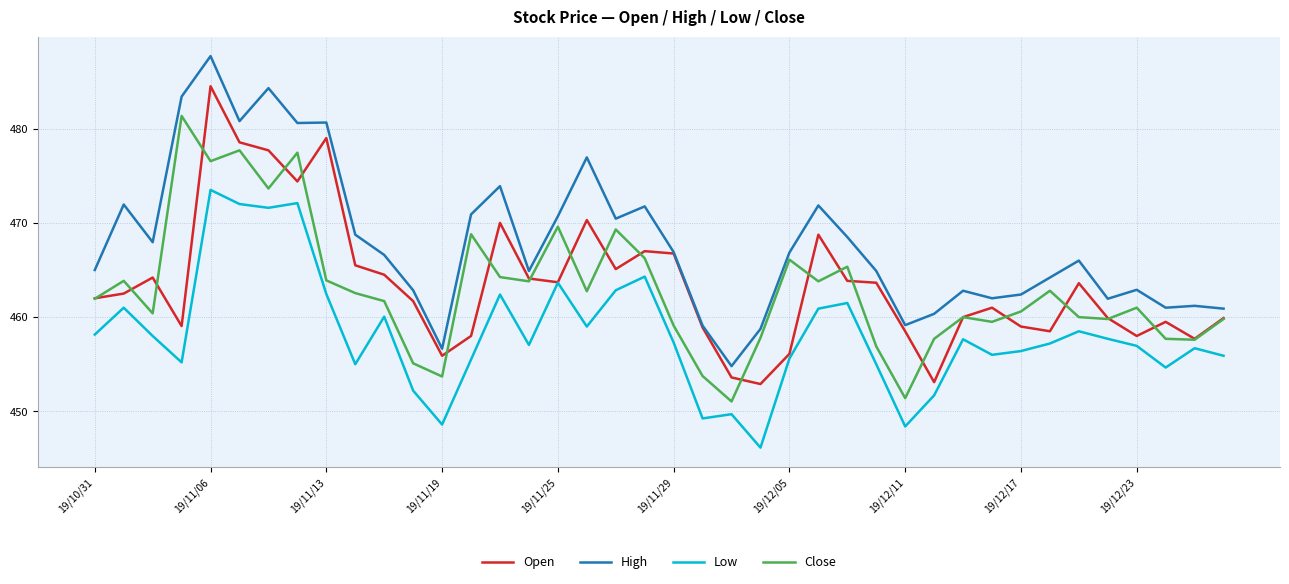

What is the difference between the maximum and minimum values in the Close series?

30.3